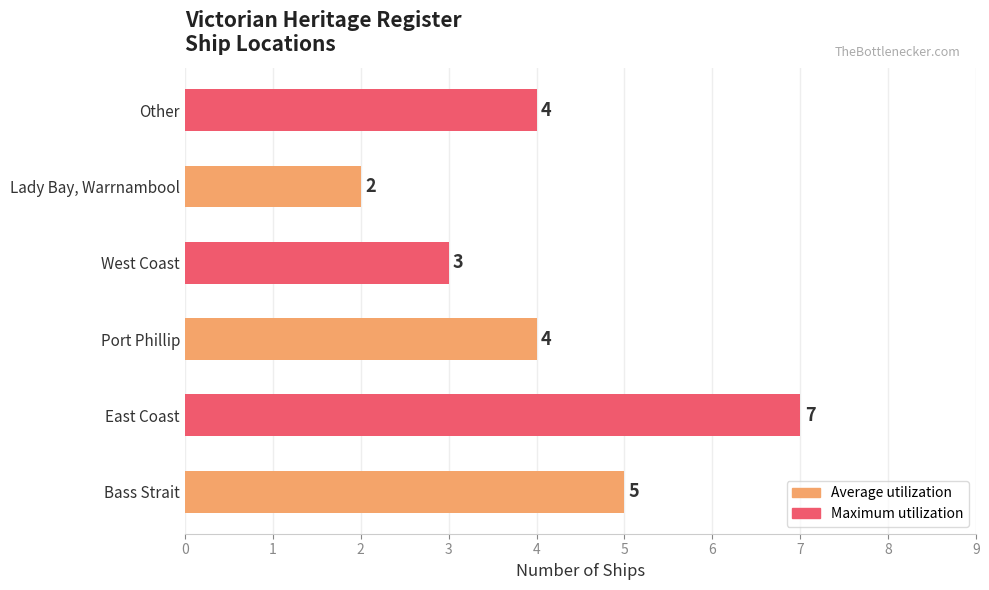

Count the values in the range 3 to 5.

4